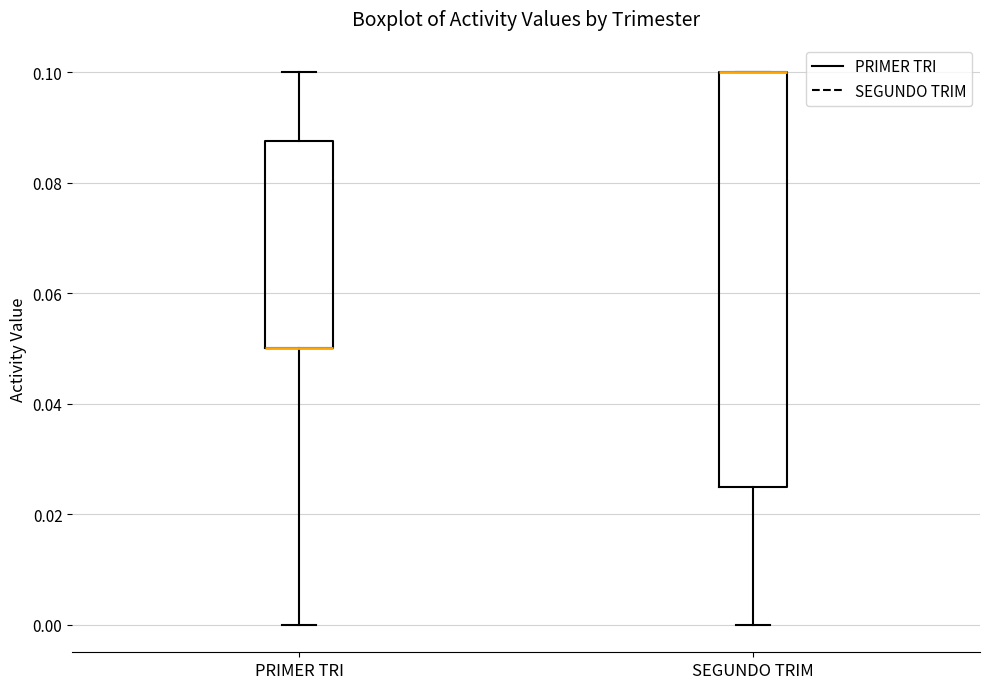

Reading left to right, transcribe this box plot: for each box, give where its median line is, the range the box spans, and where its two whiskers end, as read against the y-axis. The values are not printed on the chart, so give them approximately, as read against the axis.

PRIMER TRI: median 0.050 (drawn on the box's lower edge), box 0.050 to 0.088, whiskers 0.000 to 0.100
SEGUNDO TRIM: median 0.100 (drawn on the box's upper edge), box 0.026 to 0.100, whiskers 0.000 to 0.100